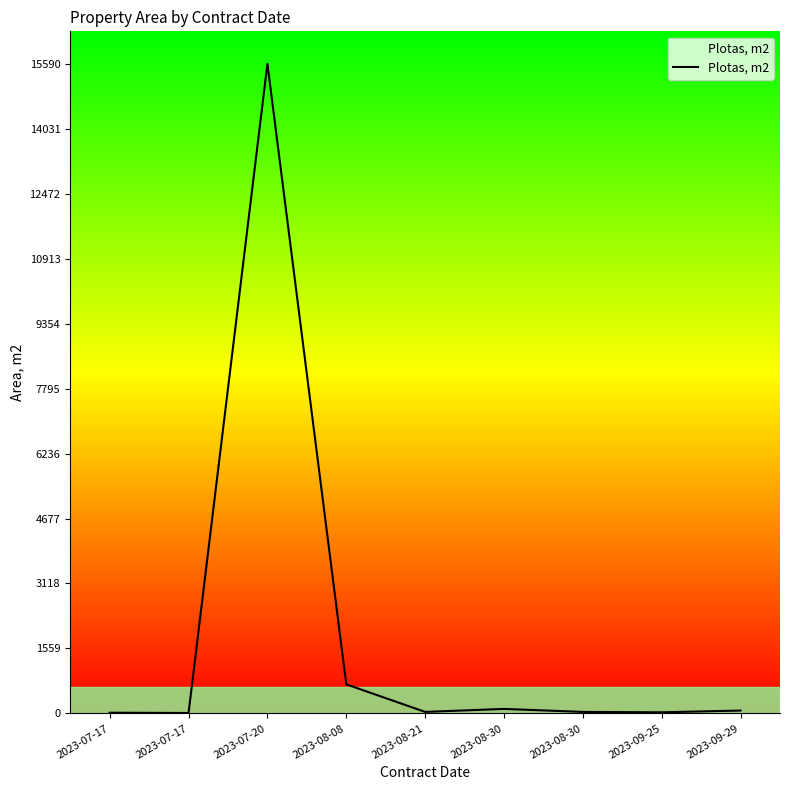

What is the minimum value shown in the chart?

9.1